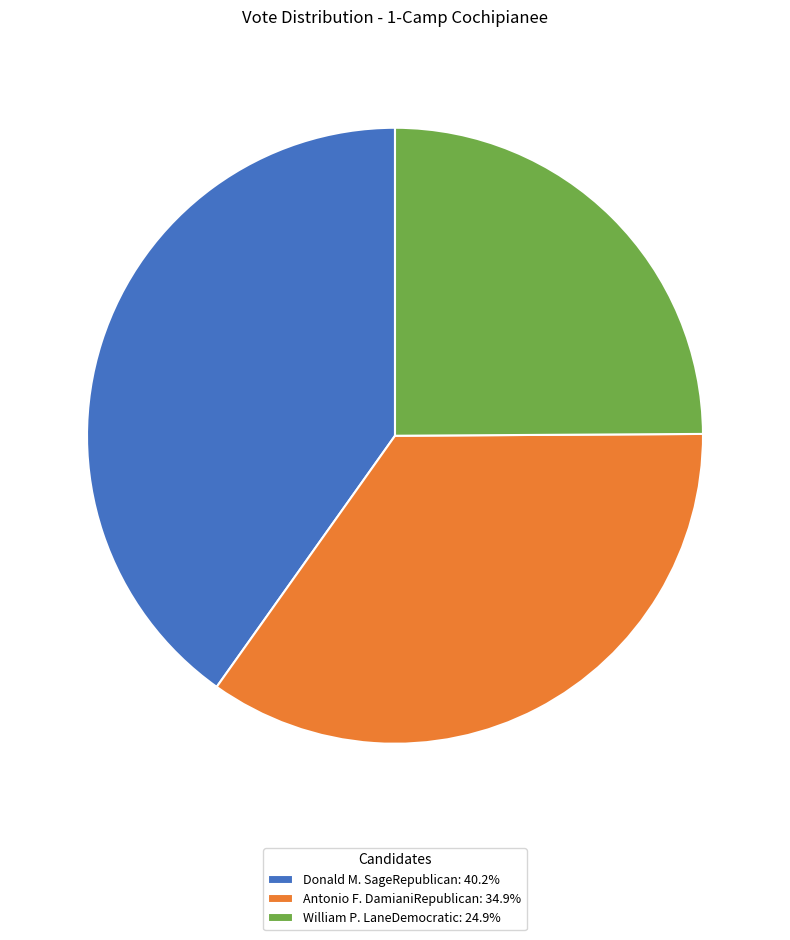

Which category has the biggest portion of the pie?

Donald M. SageRepublican